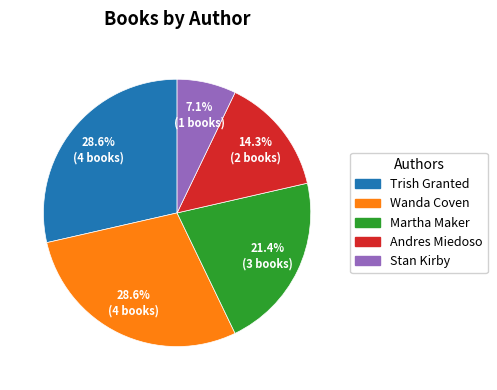

Which slice is the smallest?

Stan Kirby